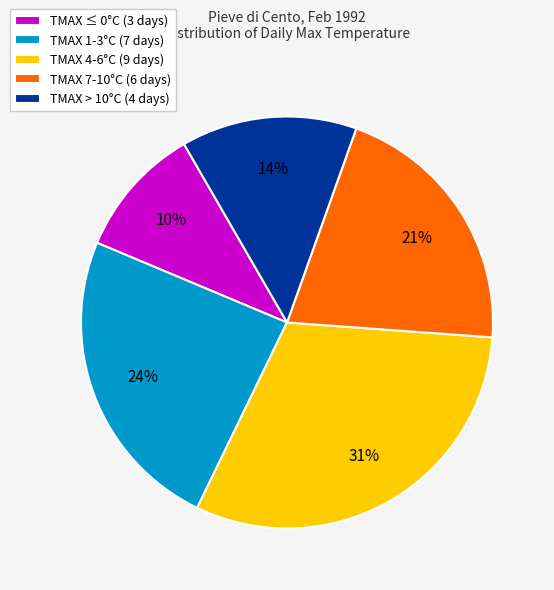

To the nearest percent, what percentage of the pie is TMAX 7-10°C (6 days)?

21%